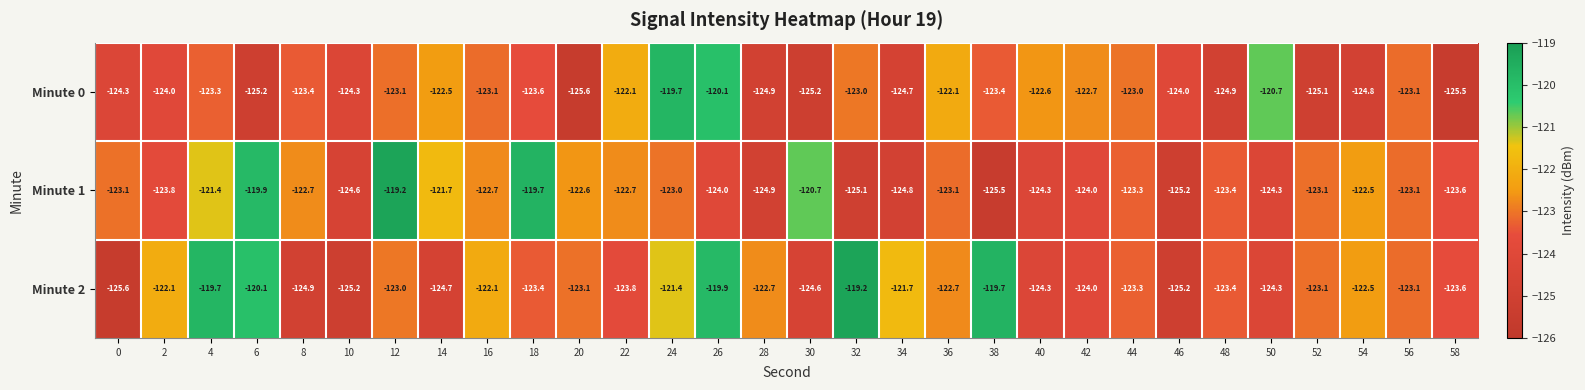

What is the difference between the highest and lowest values at 2?

1.9